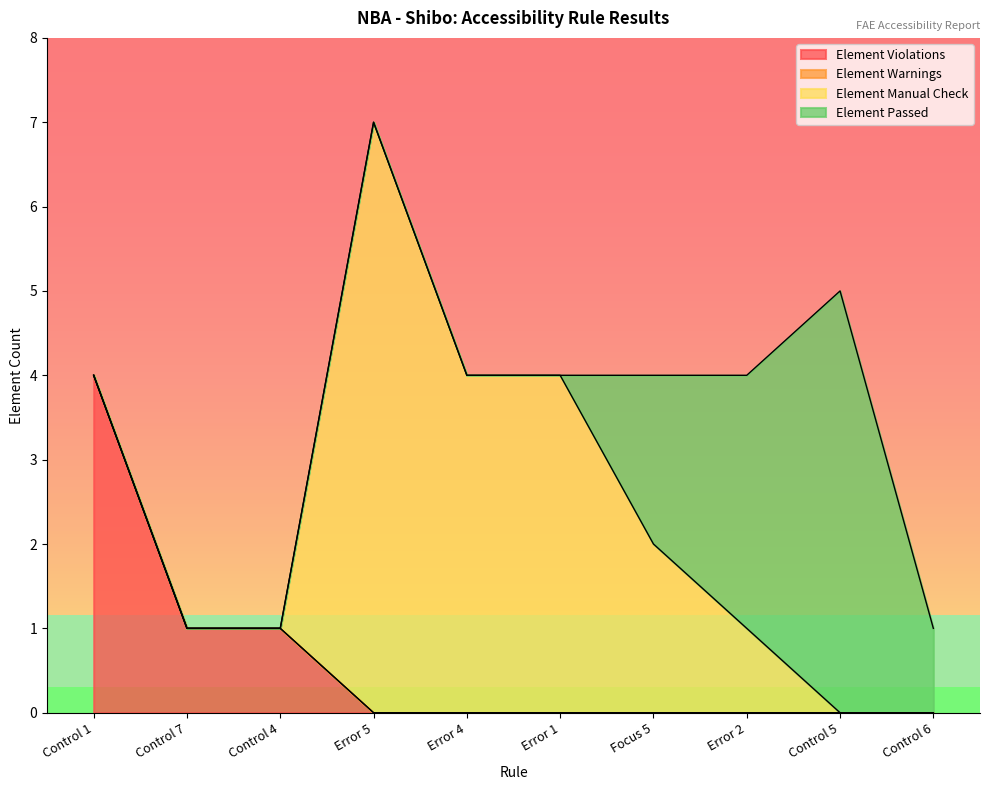

Which has a higher value, Error 5 or Error 4?

Error 5